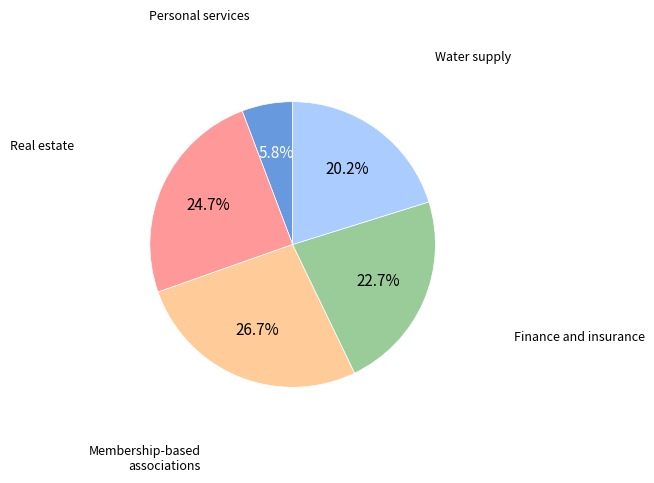

Is there a majority slice in this chart?

No